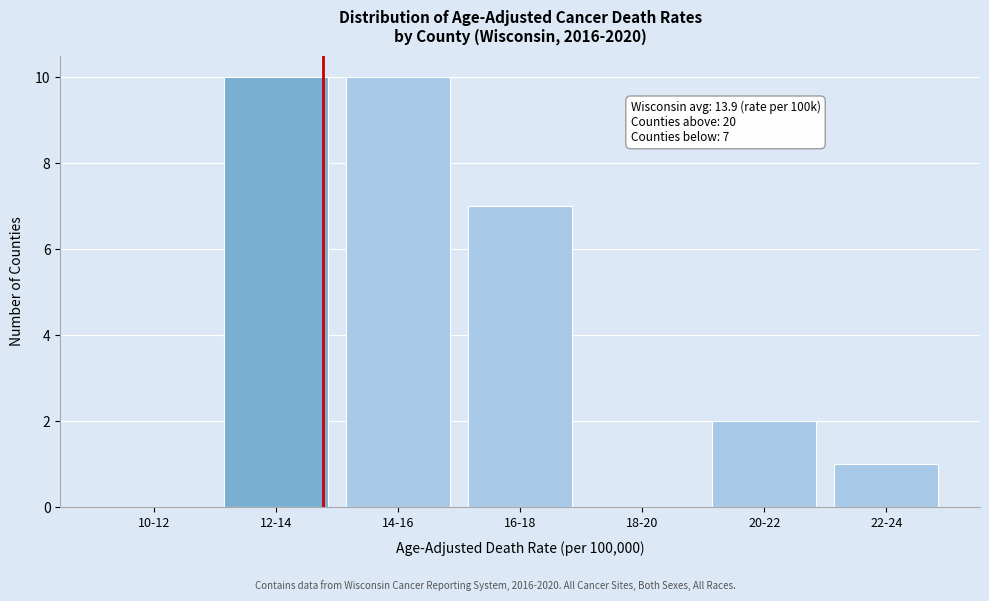

Reading right to left, extract all data points from this chart.

22-24=1	20-22=2	18-20=0	16-18=7	14-16=10	12-14=10	10-12=0